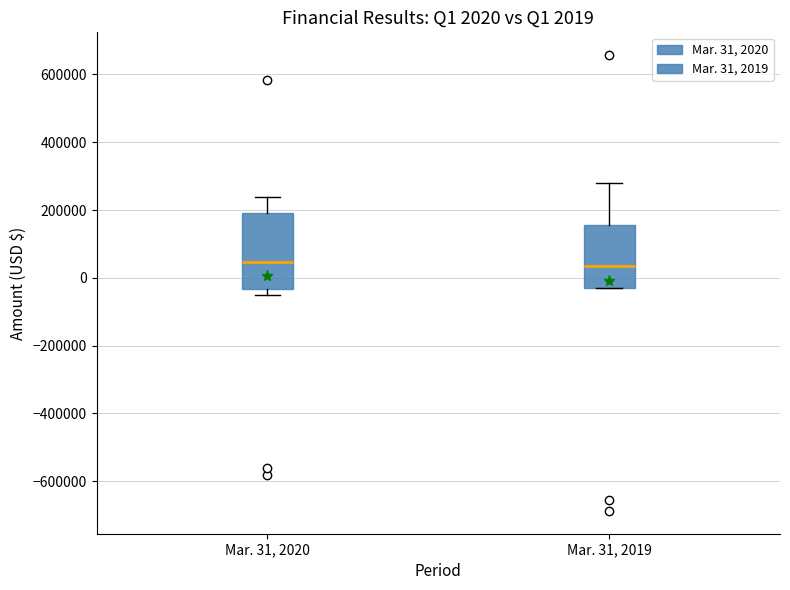

Which box is the tallest, from its lower edge to its upper edge?

Mar. 31, 2020